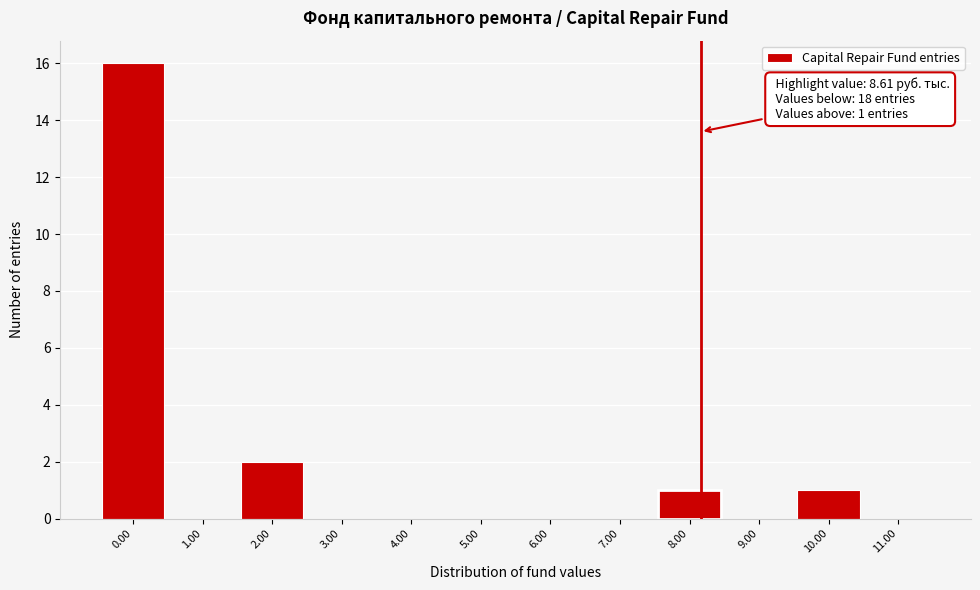

Reading right to left, extract all data points from this chart.

11.00=0	10.00=1	9.00=0	8.00=1	7.00=0	6.00=0	5.00=0	4.00=0	3.00=0	2.00=2	1.00=0	0.00=16